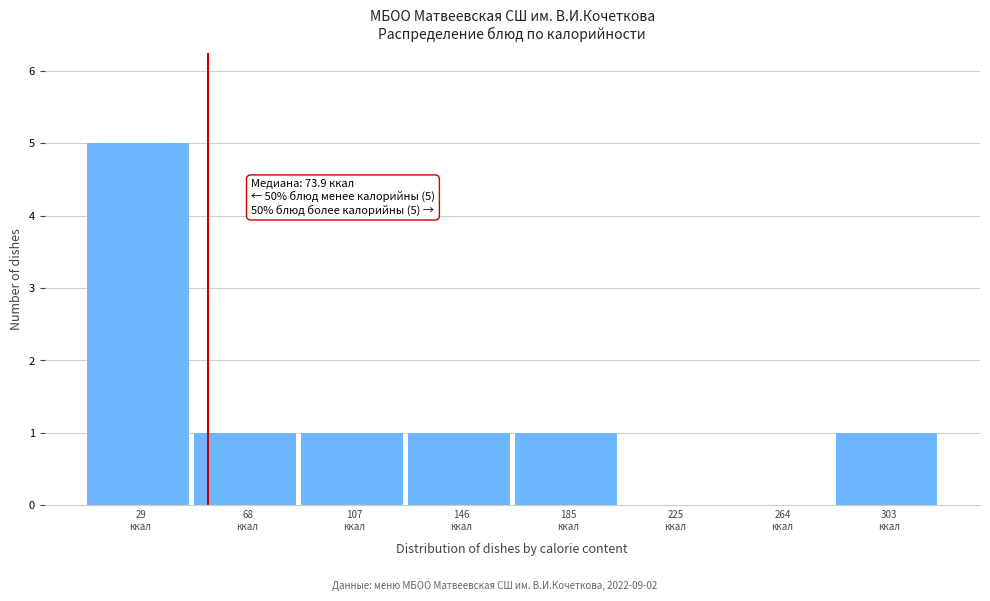

What is the maximum value shown in the chart?

5